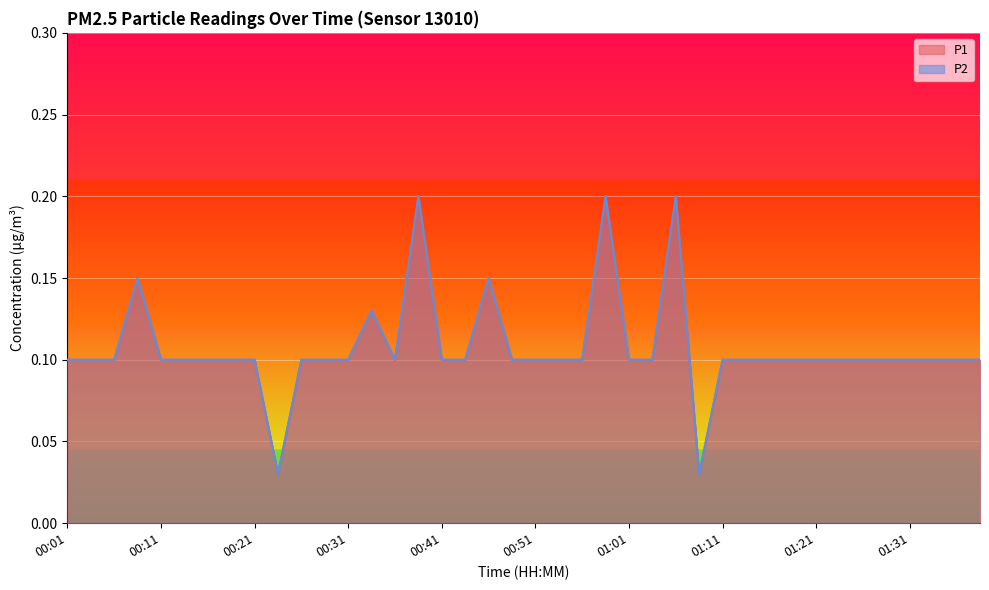

Which category has the highest value in the P2 series?

00:39